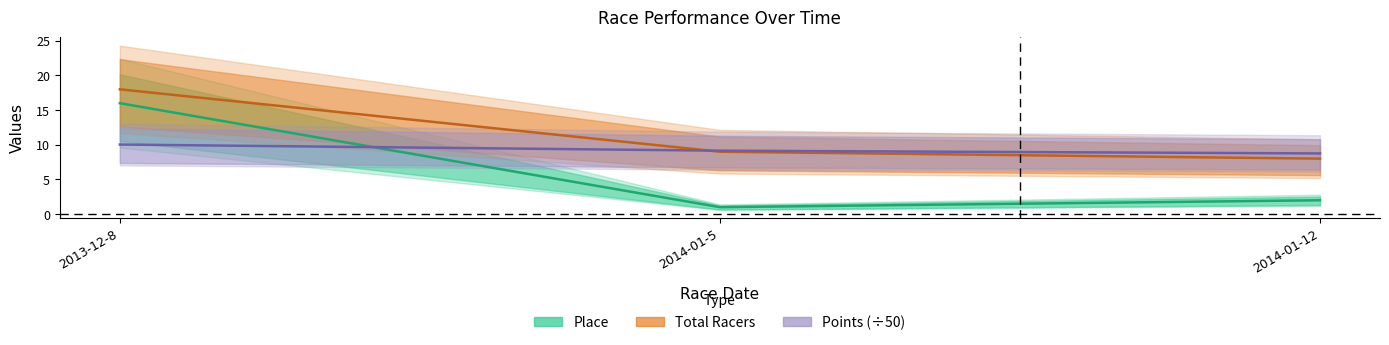

What is the difference between the highest and lowest values at 2014-01-5?

8.2